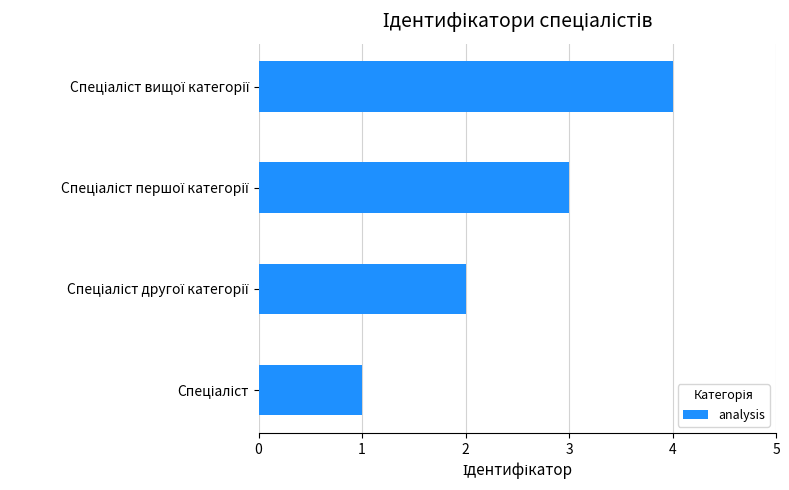

What is the greatest value displayed?

4